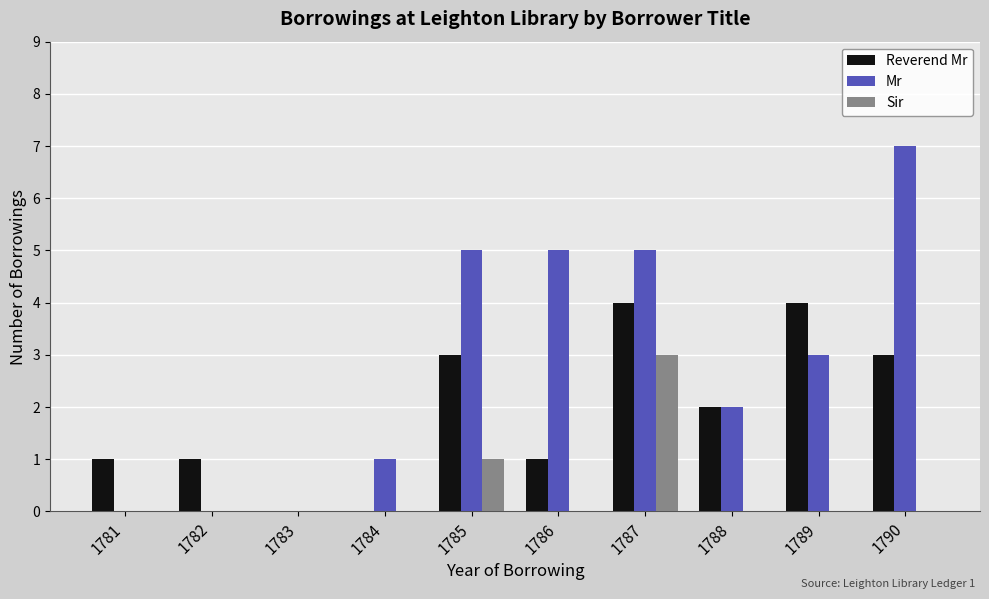

True or false: Sir has a value of 1 at 1787.

False